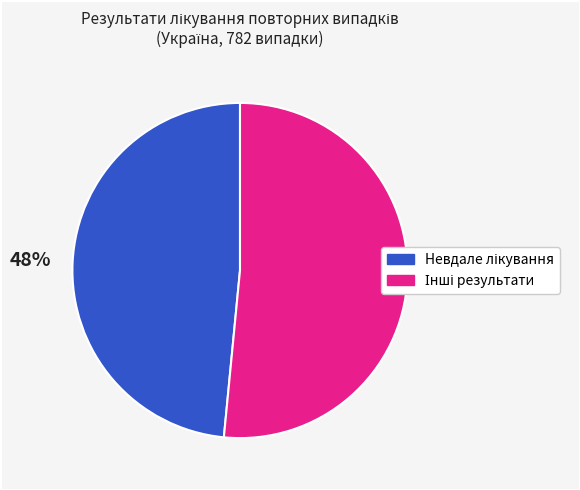

Is there a majority slice in this chart?

Yes